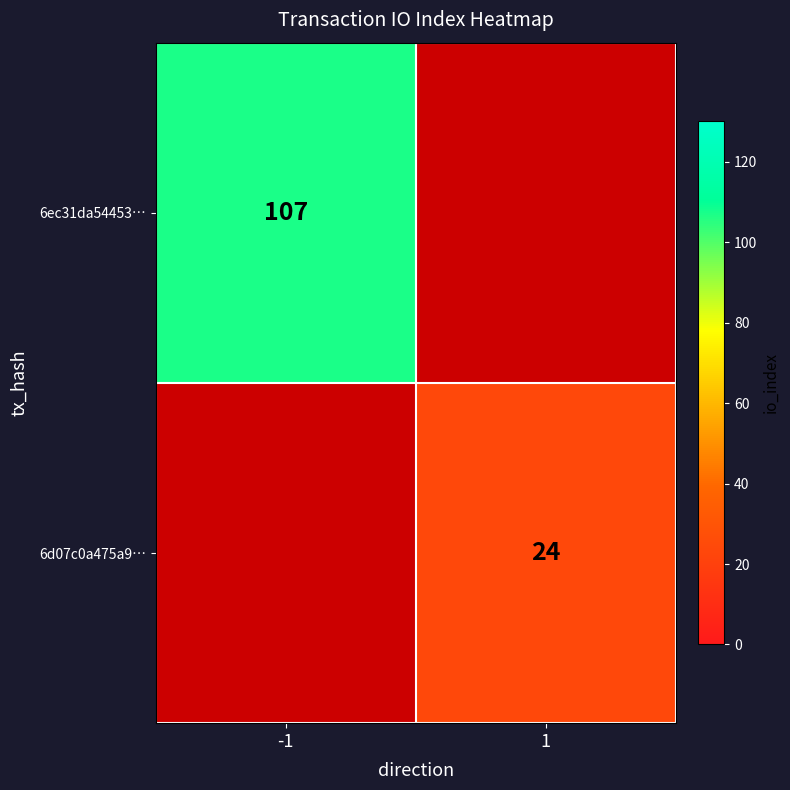

Is the value of 6d07c0a475a9… at 1 greater than the value of 6ec31da54453… at -1?

No